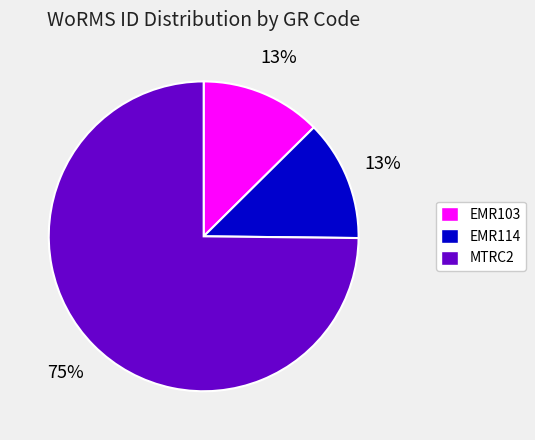

What is the largest slice in the pie chart?

MTRC2